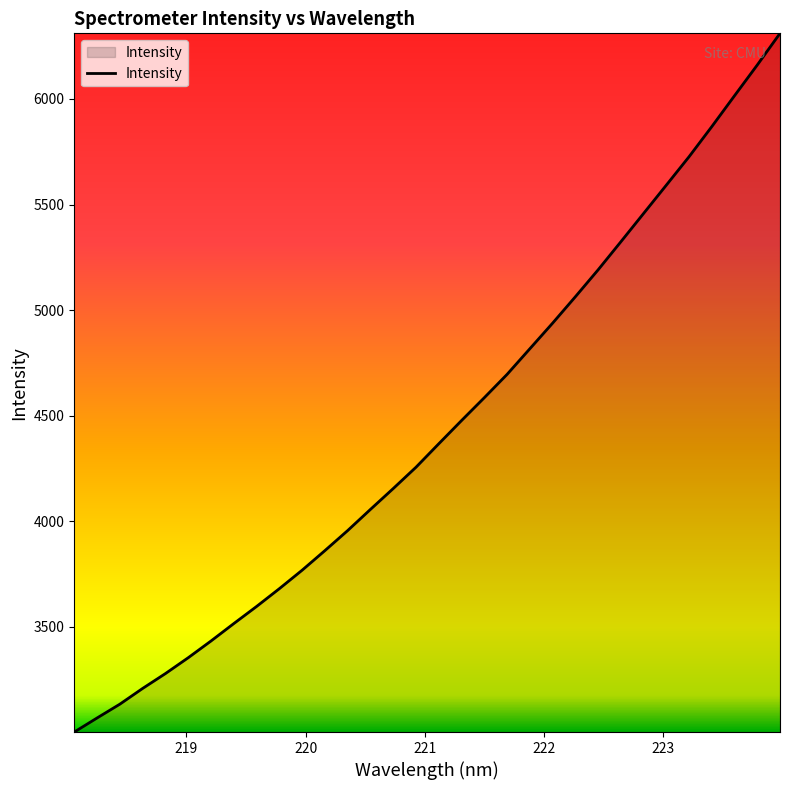

What is the difference between the maximum and minimum values?

3308.7